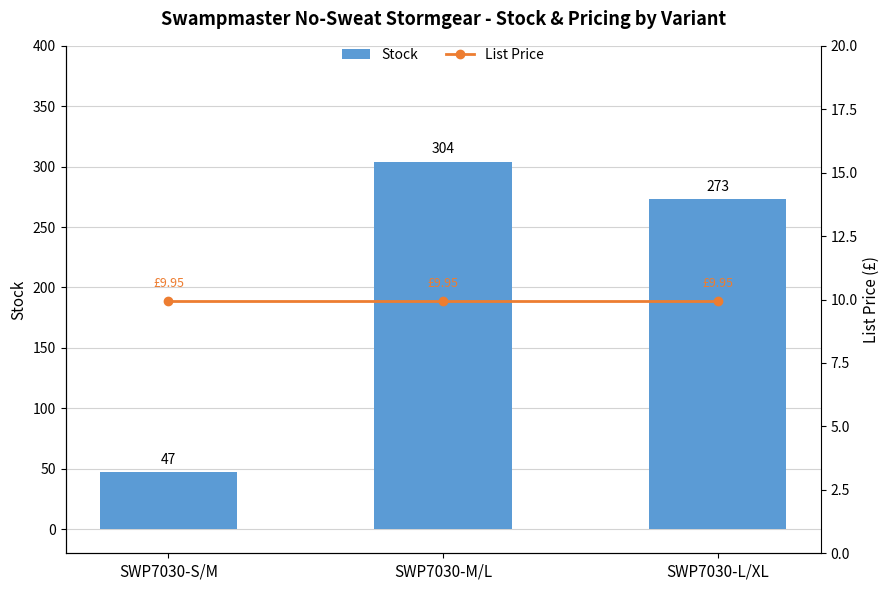

Rank the categories by Stock value from lowest to highest.

SWP7030-S/M, SWP7030-L/XL, SWP7030-M/L